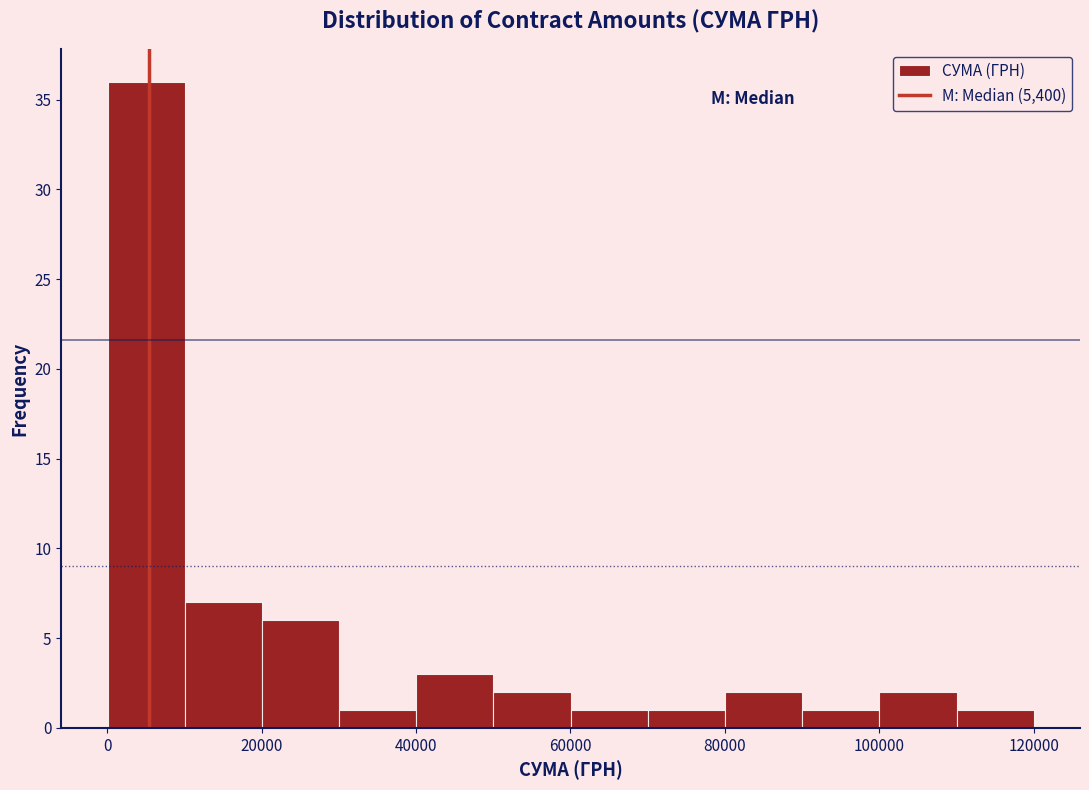

What is the height of the bar covering 60000 to 70000 on the x-axis? Neither the bar edges nor the heights are printed on the chart, so give them approximately, as read against the axes.

1